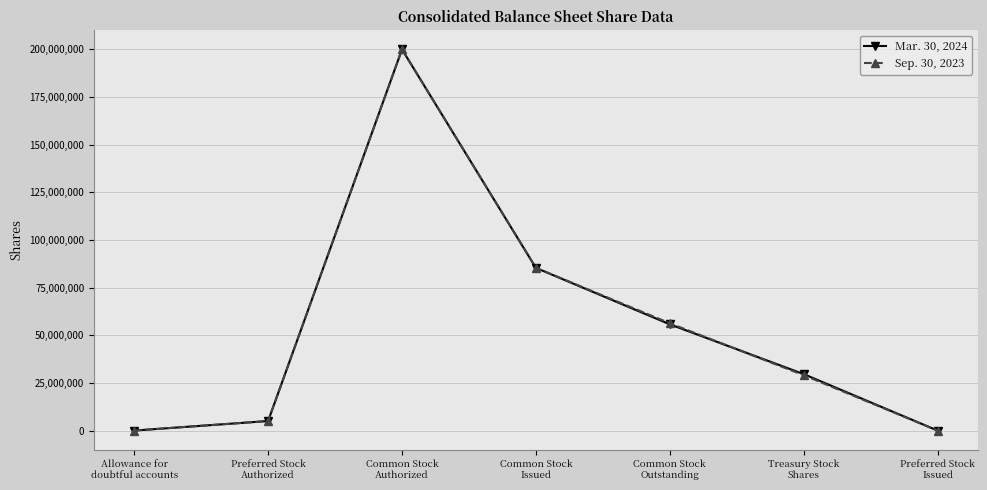

At how many categories does at least one series exceed 35193398?

3